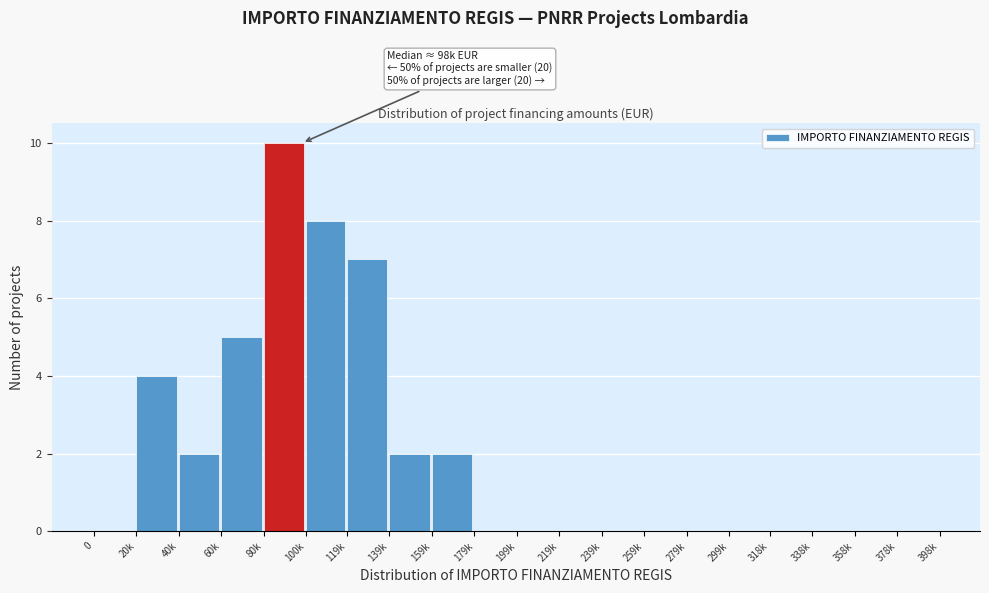

Reading left to right, transcribe all the data shown in this chart.

0=0	20k=4	40k=2	60k=5	80k=10	100k=8	119k=7	139k=2	159k=2	179k=0	199k=0	219k=0	239k=0	259k=0	279k=0	299k=0	318k=0	338k=0	358k=0	378k=0